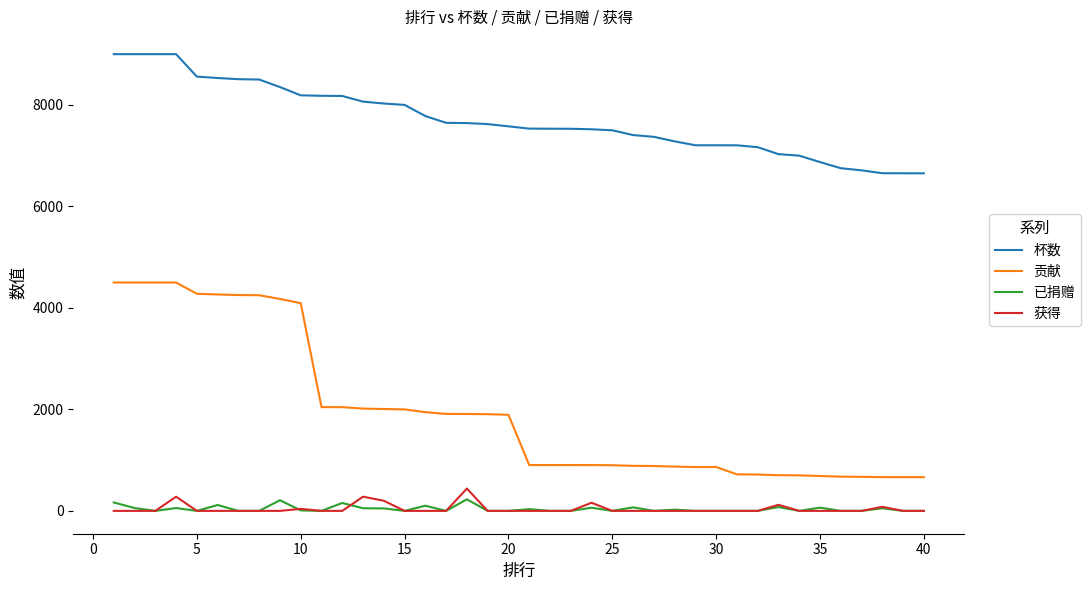

Which series has the largest range (max minus min)?

贡献